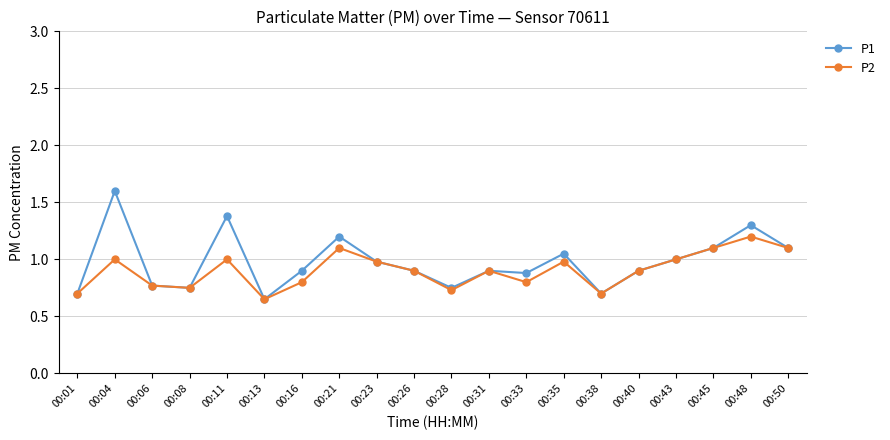

Which series has the largest range (max minus min)?

P1